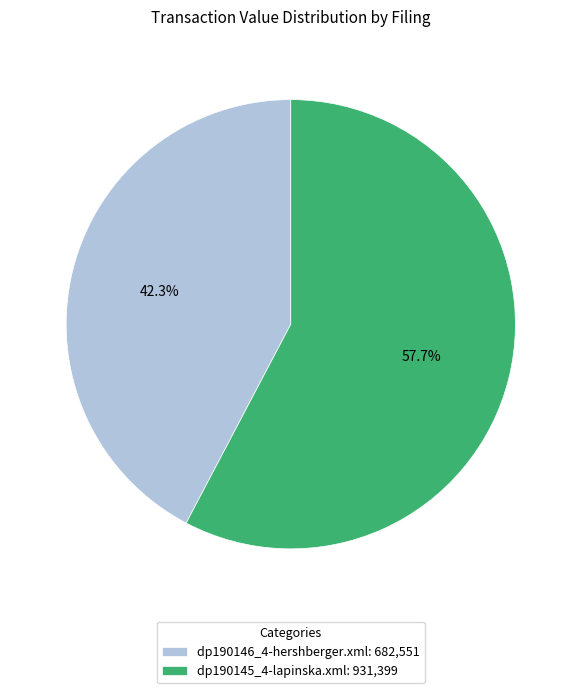

Approximately how many times larger is the value at dp190146_4-hershberger.xml compared to dp190145_4-lapinska.xml?

0.7